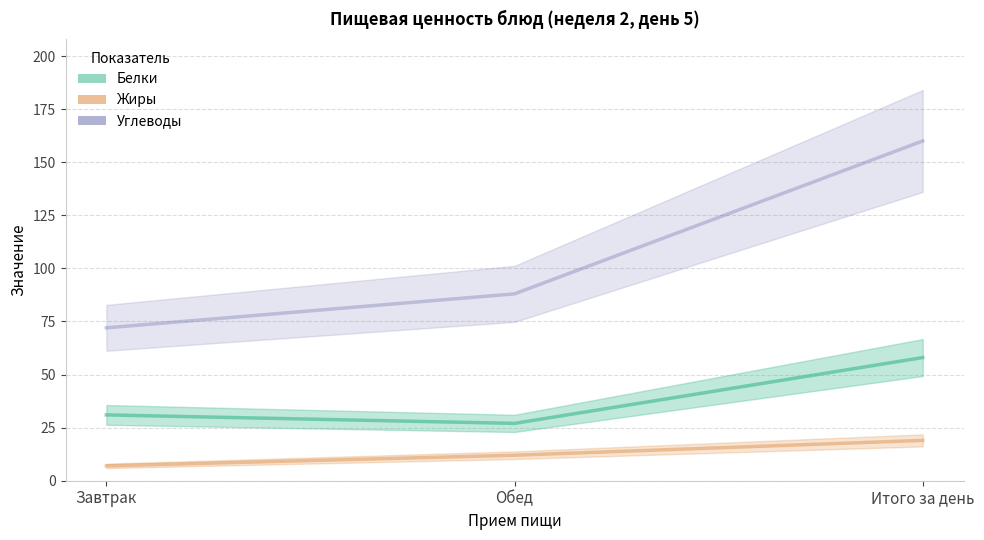

True or false: Белки has a value of 38 at Обед.

False